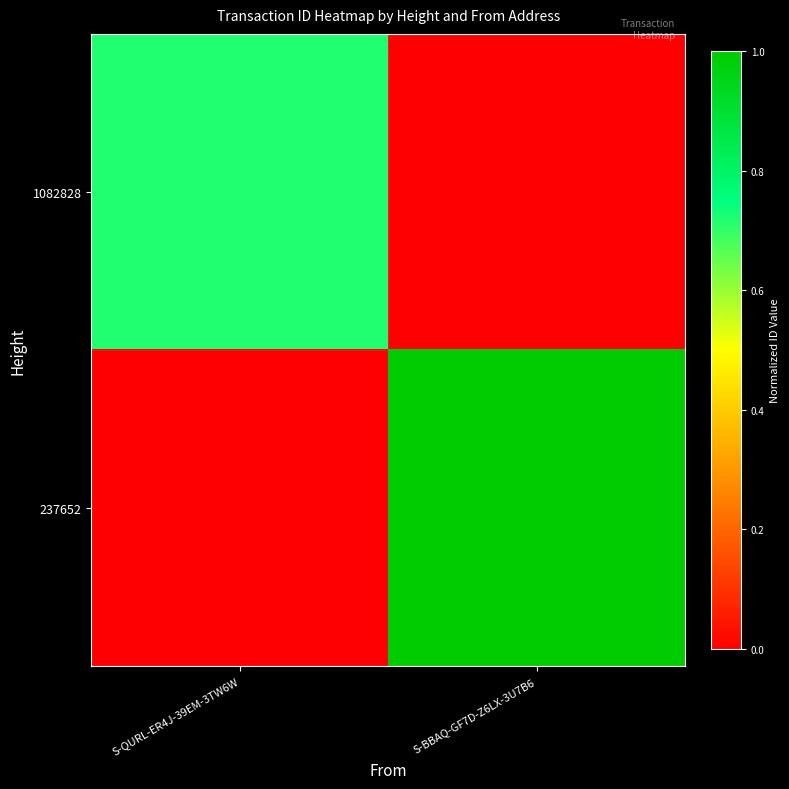

Reading right to left, transcribe all the data shown in this chart.

1082828: S-BBAQ-GF7D-Z6LX-3U7B6=0.0	S-QURL-ER4J-39EM-3TW6W=0.7
237652: S-BBAQ-GF7D-Z6LX-3U7B6=1.0	S-QURL-ER4J-39EM-3TW6W=0.0